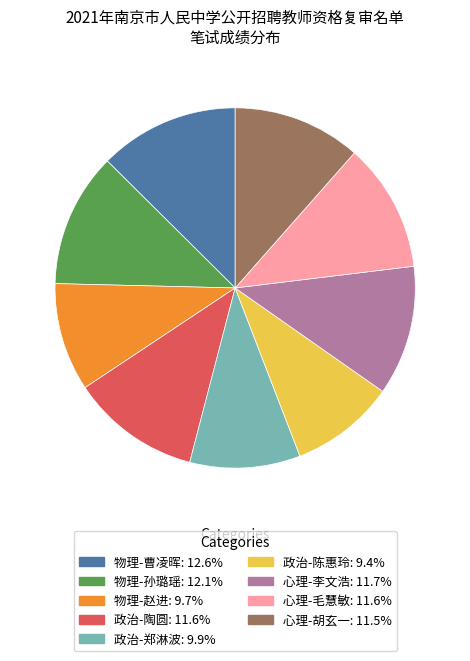

What is the ratio of the value at 政治-陈惠玲 to the value at 心理-毛慧敏?

0.8